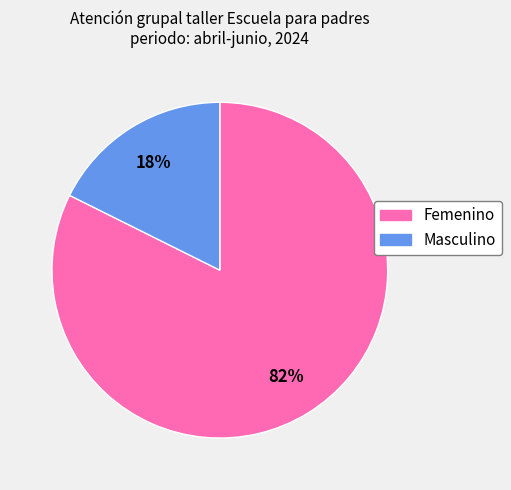

Which has a higher value, Masculino or Femenino?

Femenino